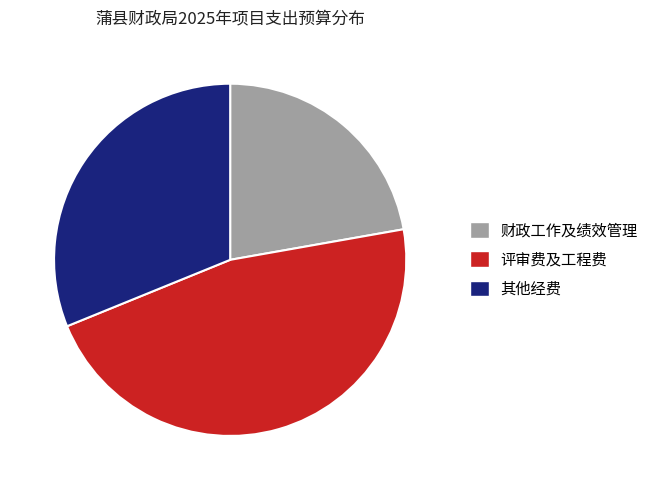

Is it true that 评审费及工程费 is 36% of the pie?

False